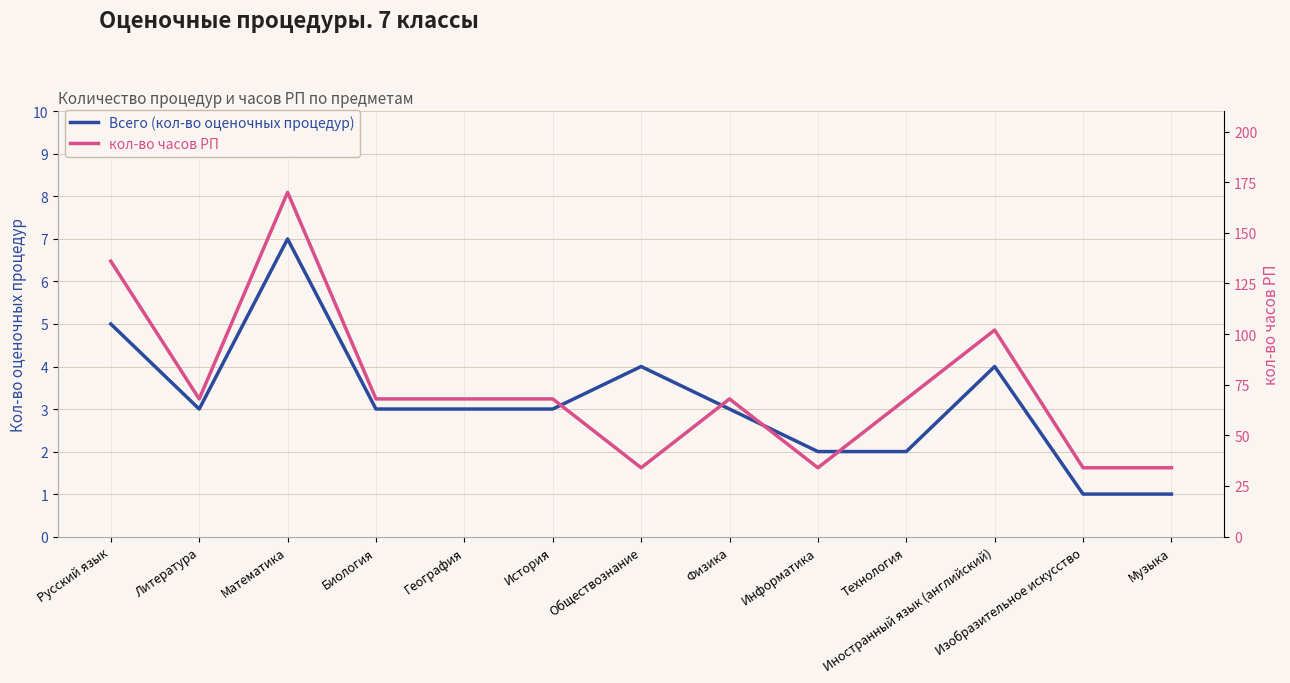

List the series in order of their peak value, lowest first.

Всего (кол-во оценочных процедур), кол-во часов РП